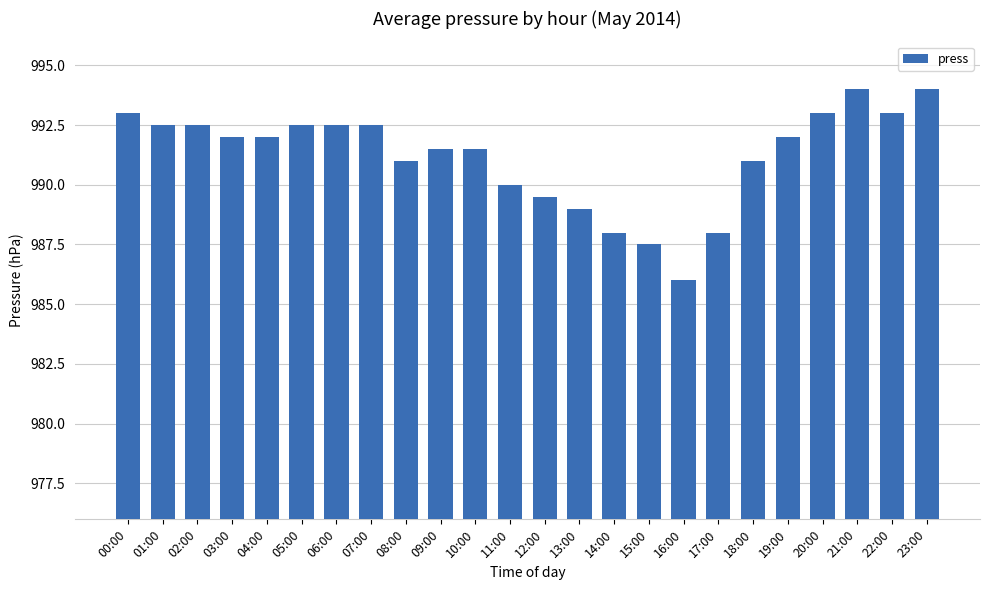

Approximately how many times larger is the value at 18:00 compared to 08:00?

1.0